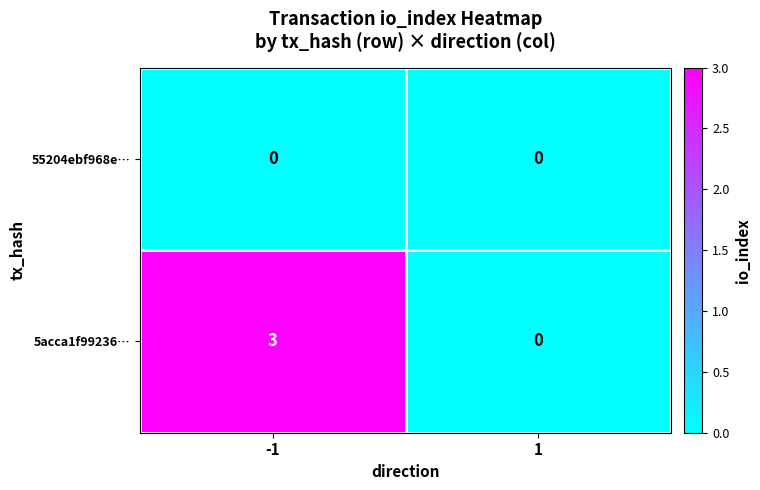

What is the total value across all series at -1?

3